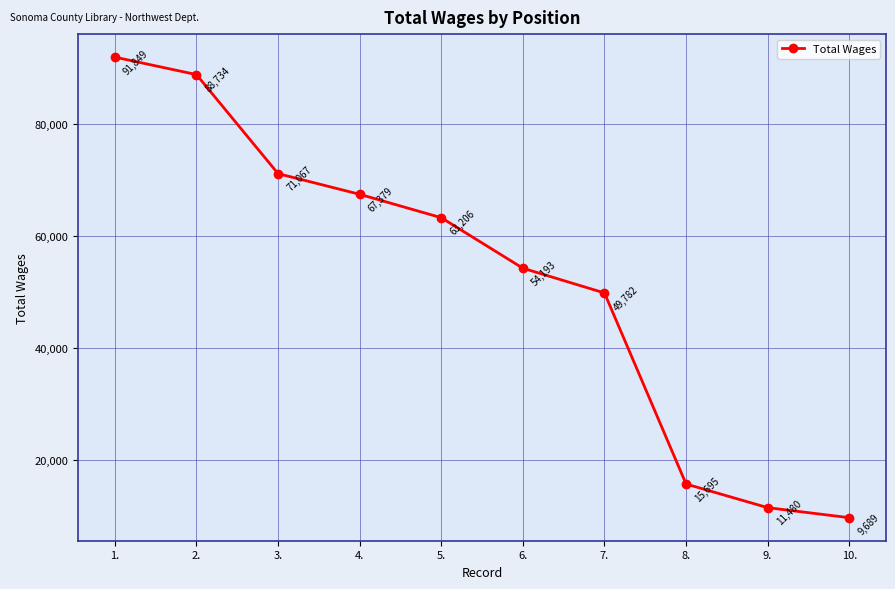

What is the change in value from 3. to 10.?

-61378